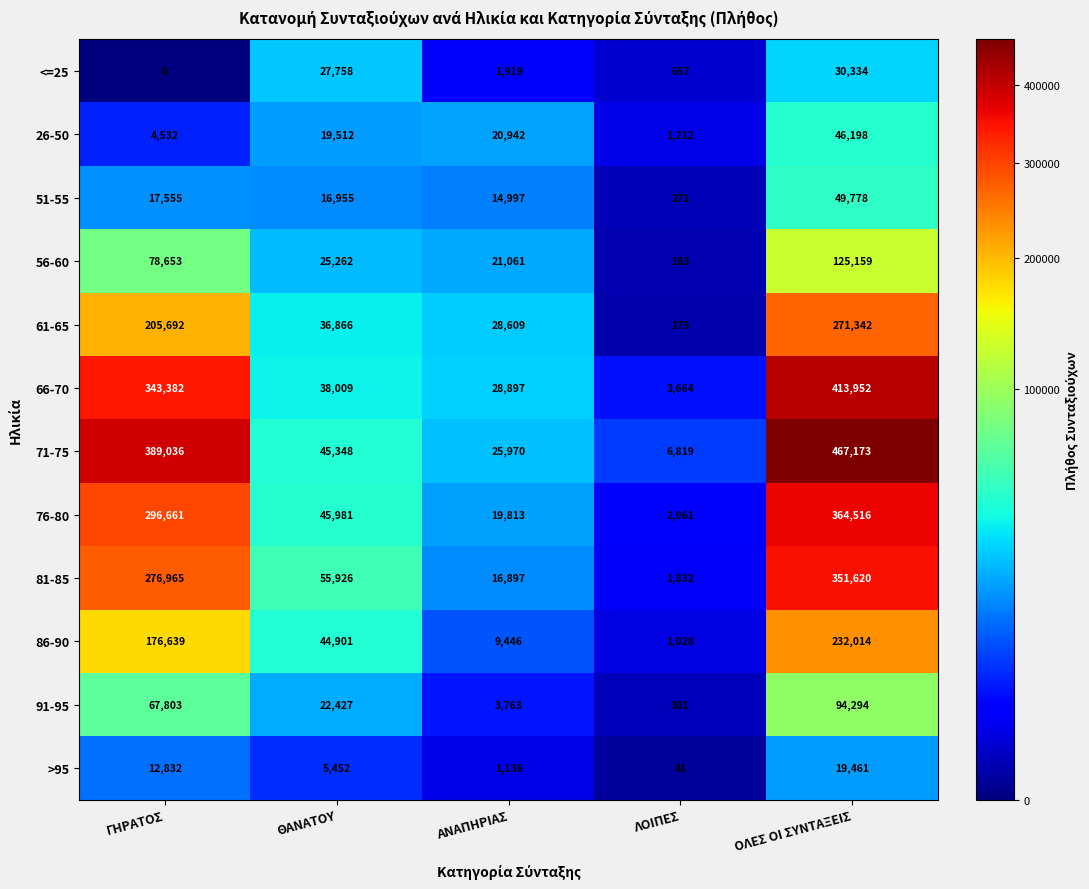

At which category is the sum across all series the highest?

ΟΛΕΣ ΟΙ ΣΥΝΤΑΞΕΙΣ